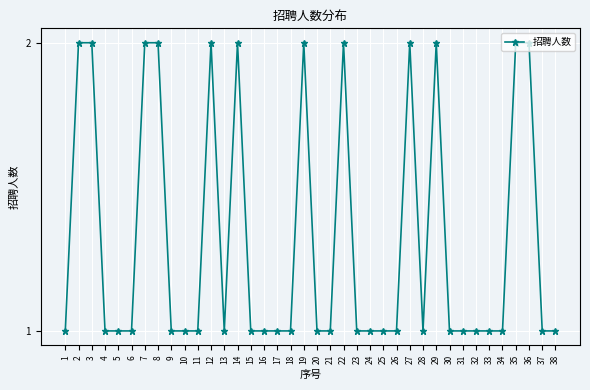

What is the difference between the second highest and second lowest values?

1